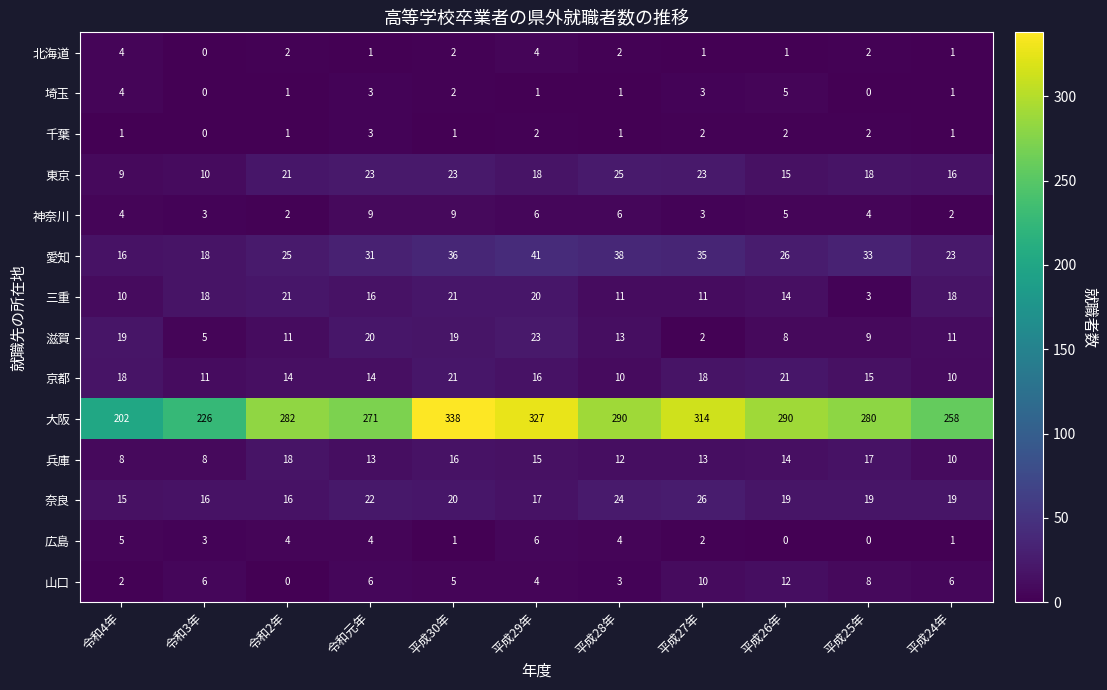

Which series has the largest range (max minus min)?

大阪